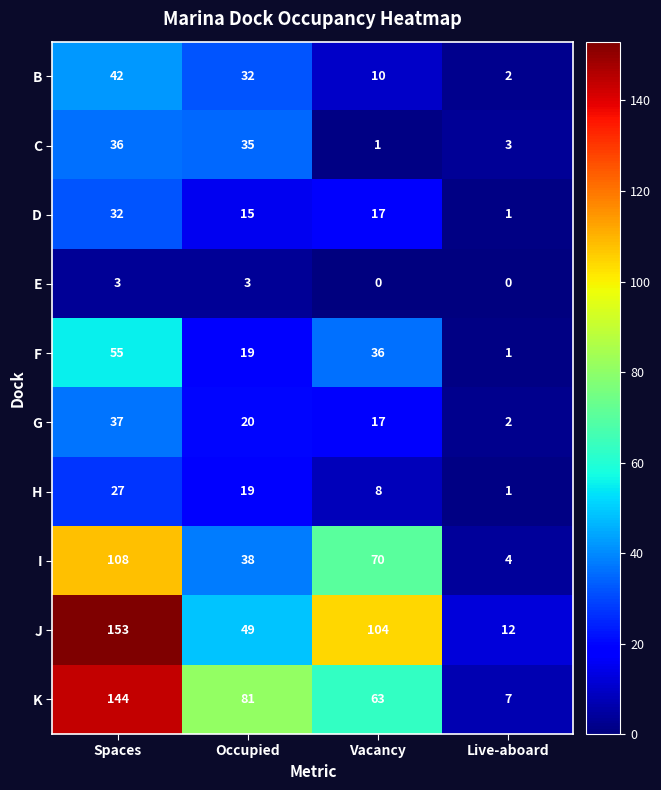

What is the total value across all series at Spaces?

637